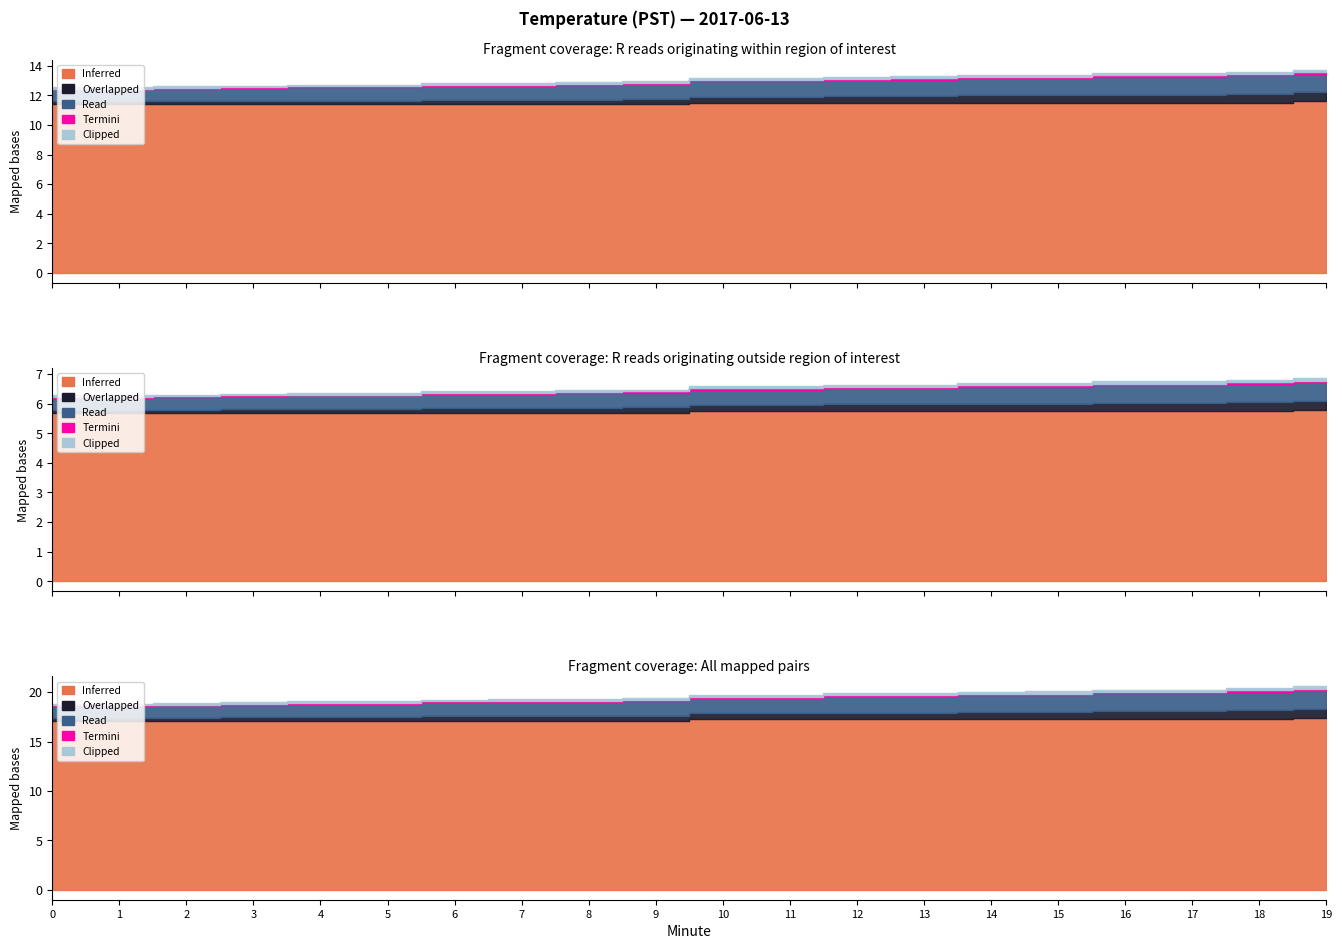

True or false: Inferred and Termini intersect in this chart.

False